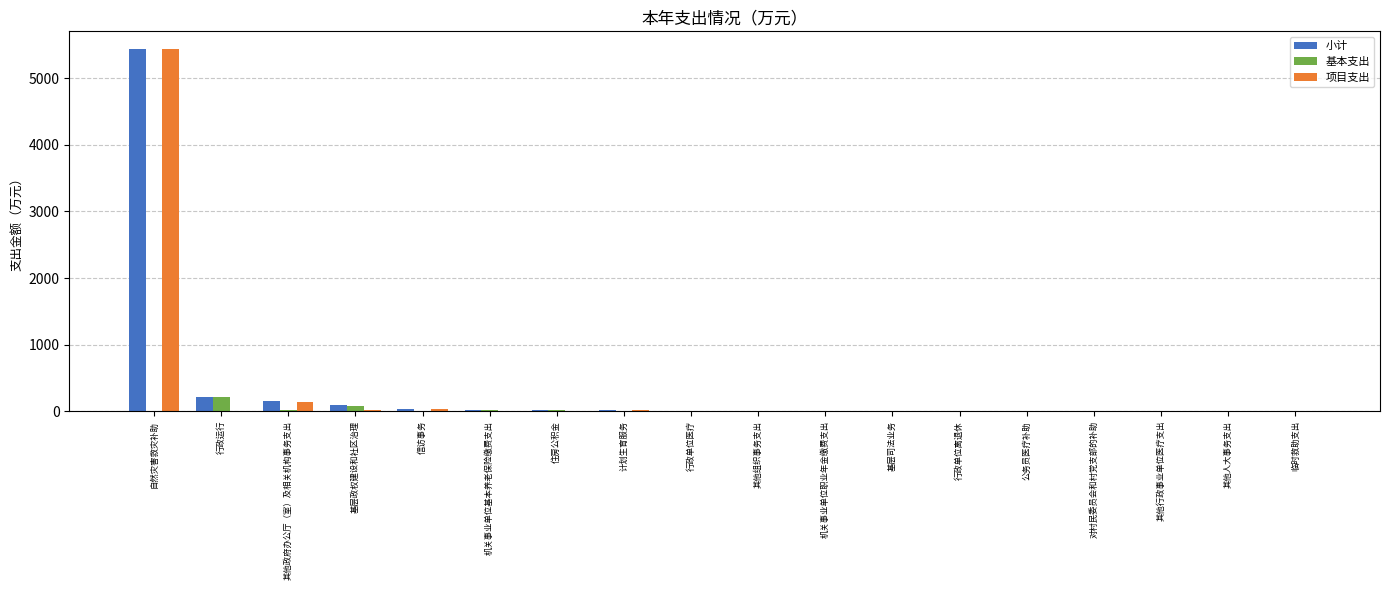

Count the number of data series in this chart.

3